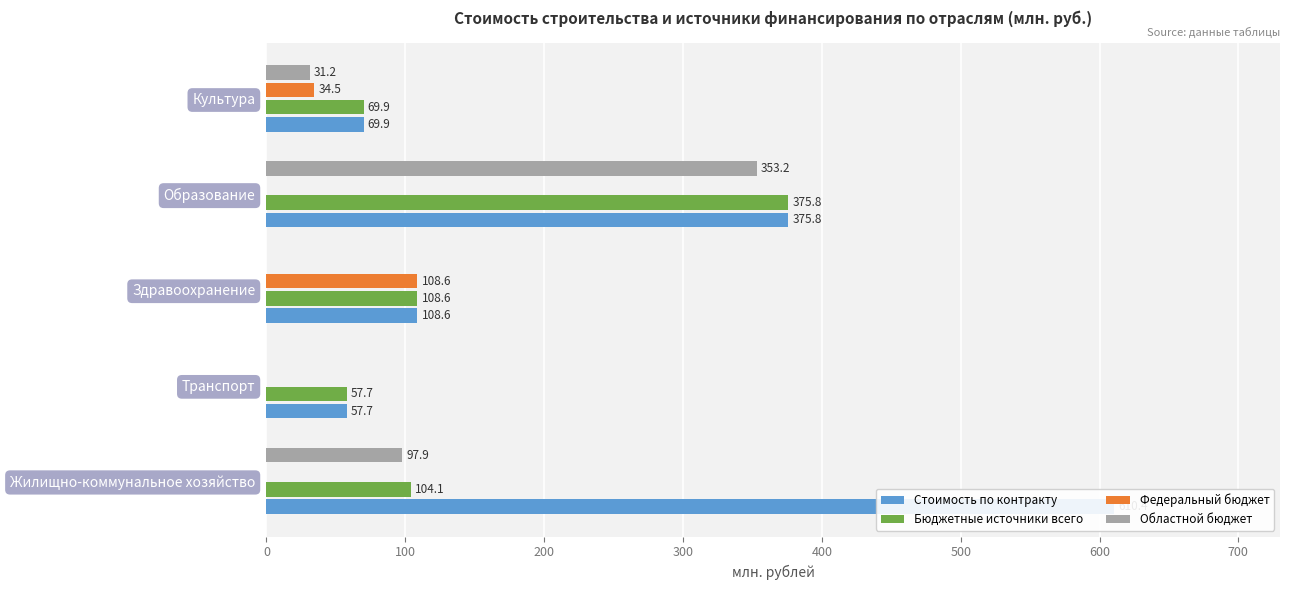

What is the total value across all series at Образование?

1104.8